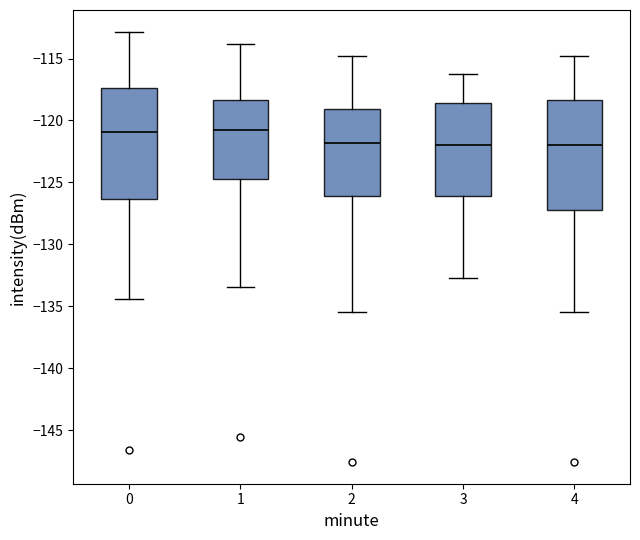

Where does the lower whisker of the box at x = 3 end on the y-axis? The values are not printed on the chart, so give them approximately, as read against the axis.

-132.5